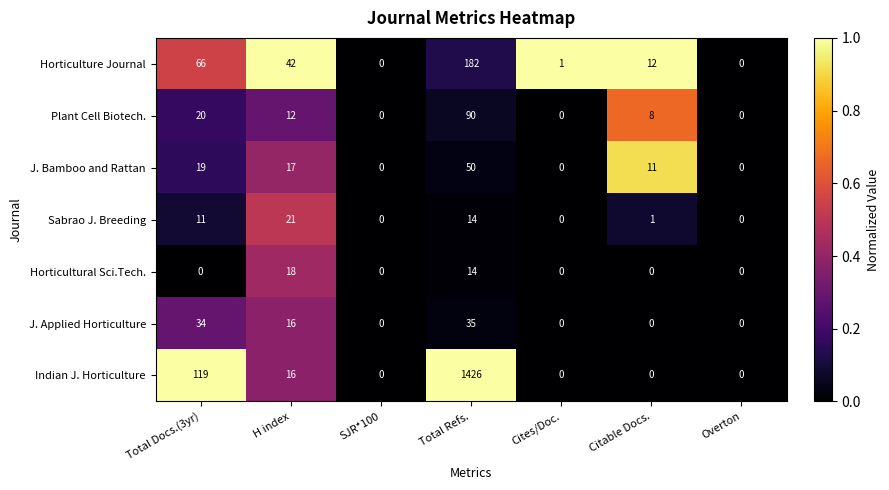

At which category is the sum across all series the highest?

Total Refs.